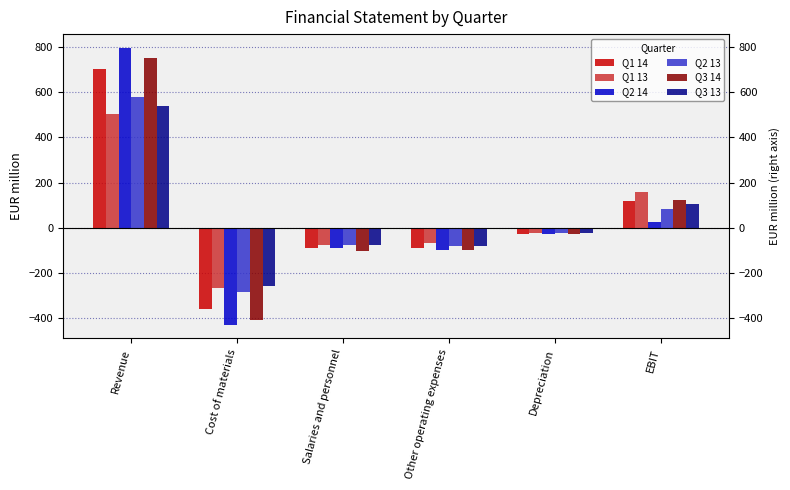

Read the Q3 13 value at Salaries and personnel.

-78.4